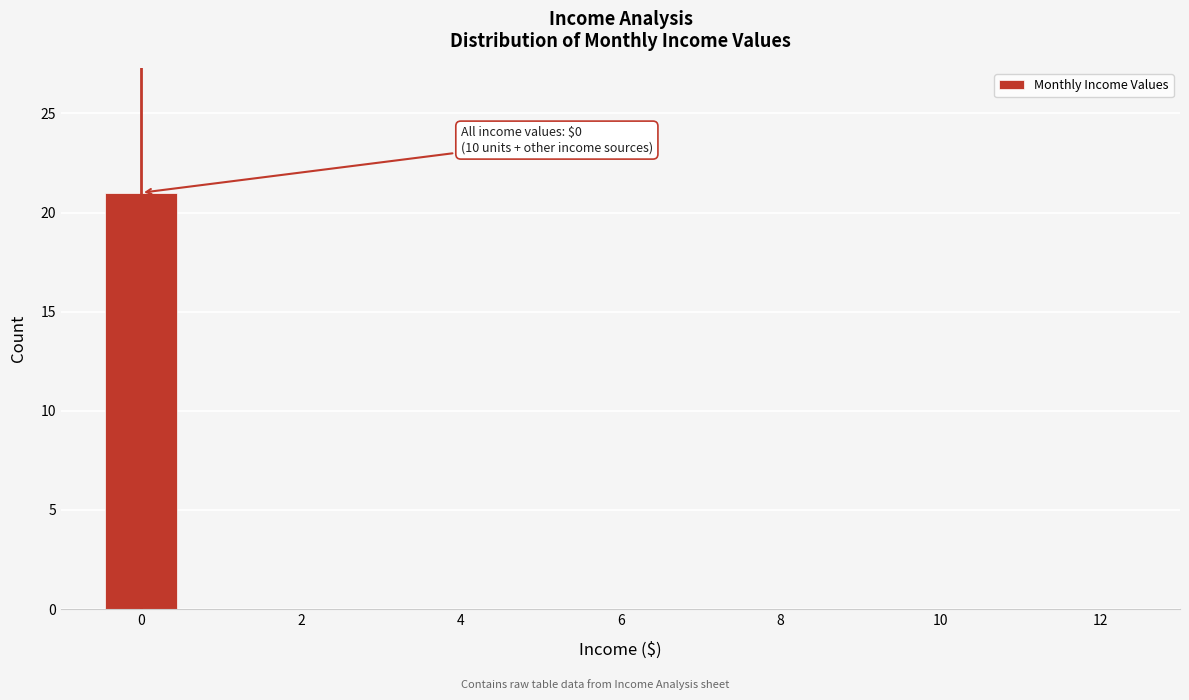

Which range on the x-axis has the tallest bar?

-0.5 to 0.5